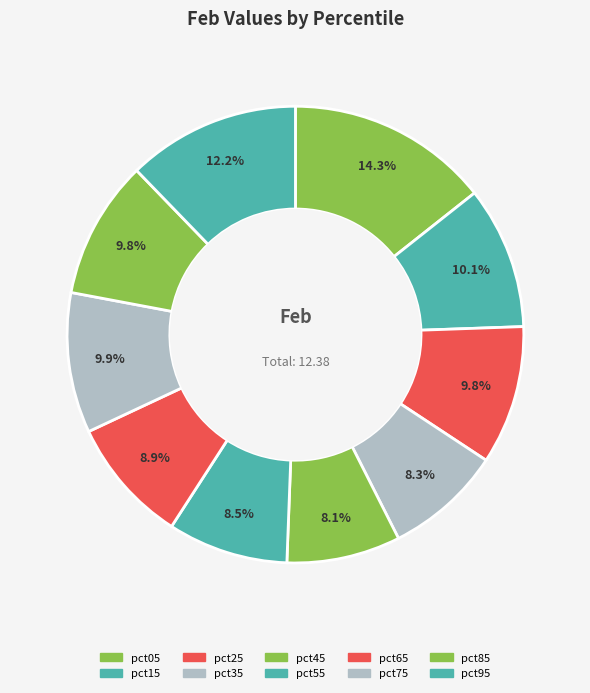

Rank the categories by value from highest to lowest.

pct05, pct95, pct15, pct75, pct25, pct85, pct65, pct55, pct35, pct45